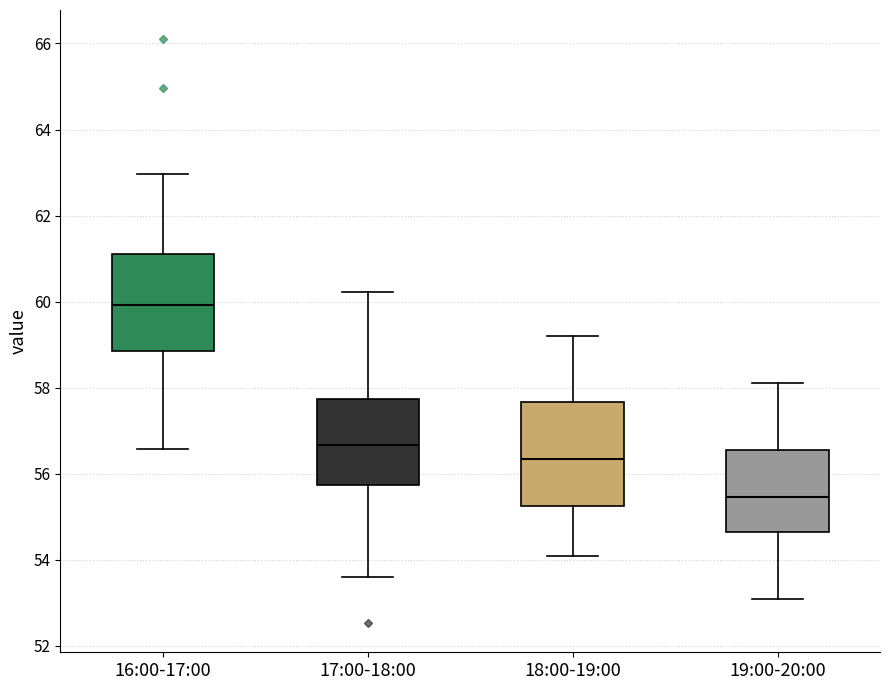

Reading left to right, transcribe this box plot: for each box, give where its median line is, the range the box spans, and where its two whiskers end, as read against the y-axis. The values are not printed on the chart, so give them approximately, as read against the axis.

16:00-17:00: median 60.0, box 58.8 to 61.0, whiskers 56.6 to 63.0
17:00-18:00: median 56.6, box 55.8 to 57.8, whiskers 53.6 to 60.2
18:00-19:00: median 56.4, box 55.2 to 57.6, whiskers 54.2 to 59.2
19:00-20:00: median 55.4, box 54.6 to 56.6, whiskers 53.2 to 58.2